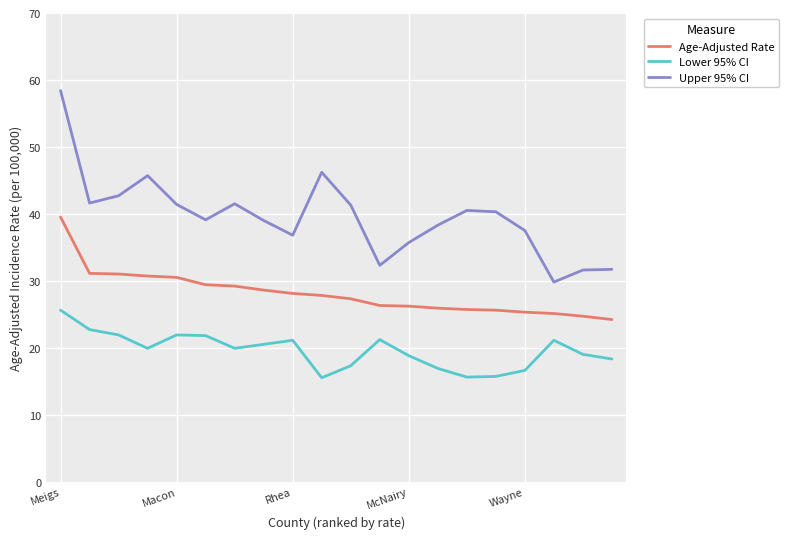

List the series in order of their peak value, lowest first.

Lower 95% CI, Age-Adjusted Rate, Upper 95% CI